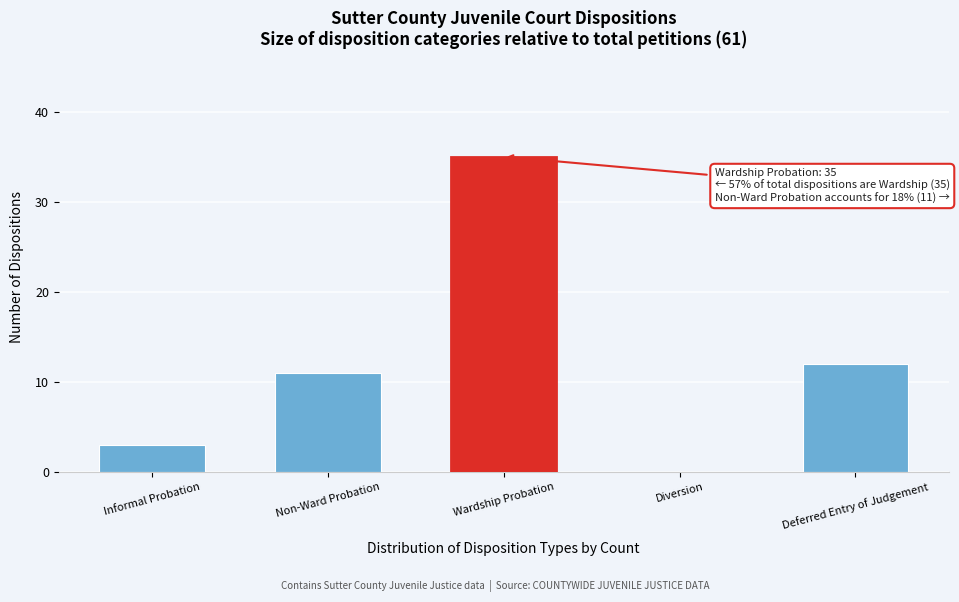

Reading left to right, transcribe all the data shown in this chart.

Informal Probation=3	Non-Ward Probation=11	Wardship Probation=35	Diversion=0	Deferred Entry of Judgement=12